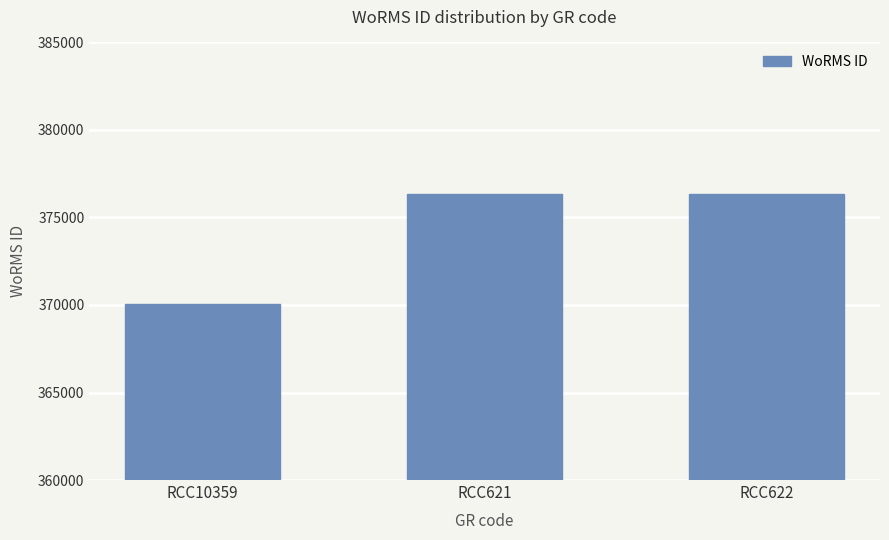

What is the value of the 2nd bar from the left?

376356